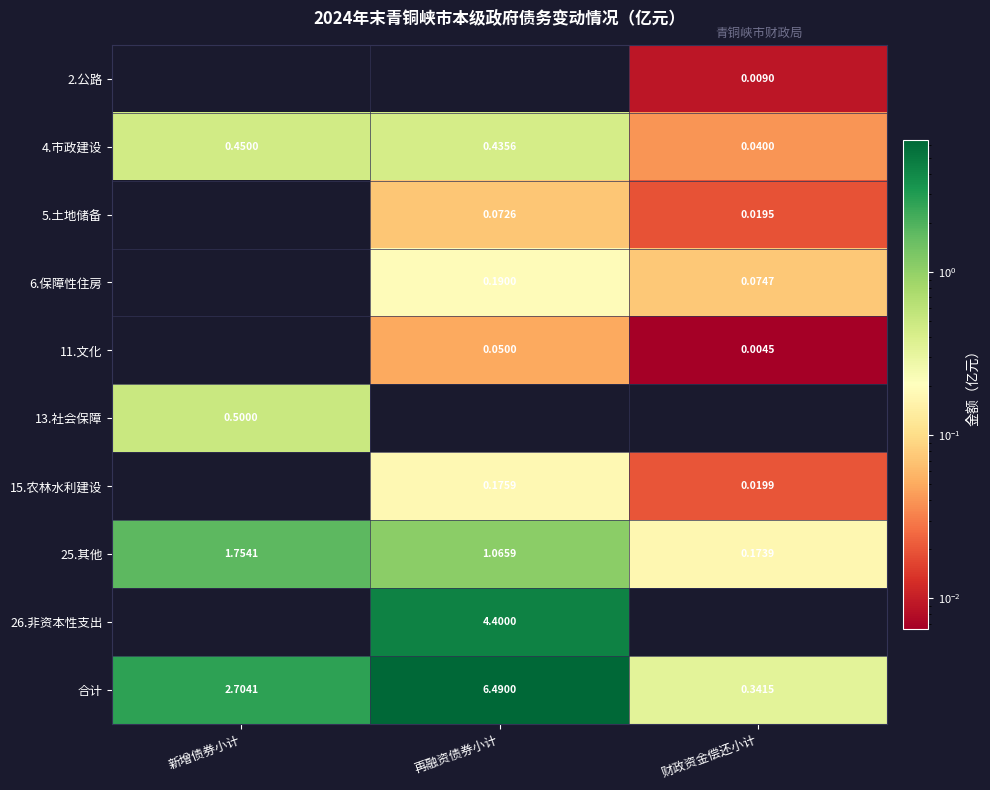

List the labels in order of 4.市政建设 value, smallest first.

财政资金偿还小计, 再融资债券小计, 新增债券小计